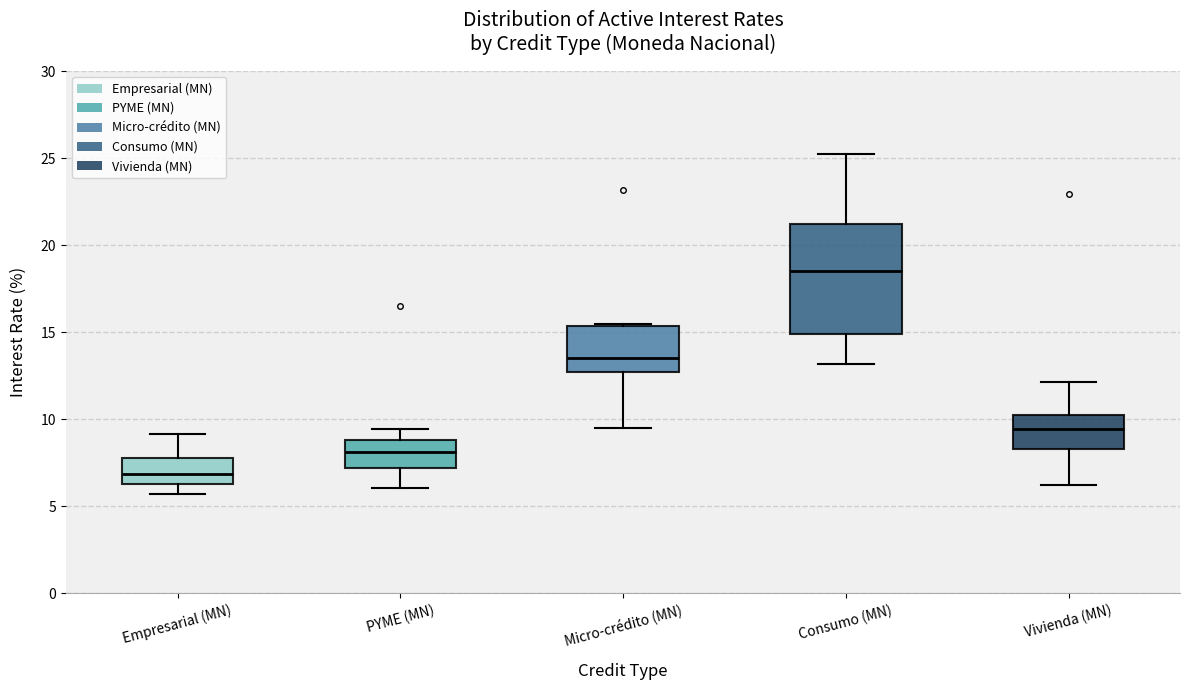

Where does the median line of the box for Empresarial (MN) sit on the y-axis? The values are not printed on the chart, so give them approximately, as read against the axis.

7.0